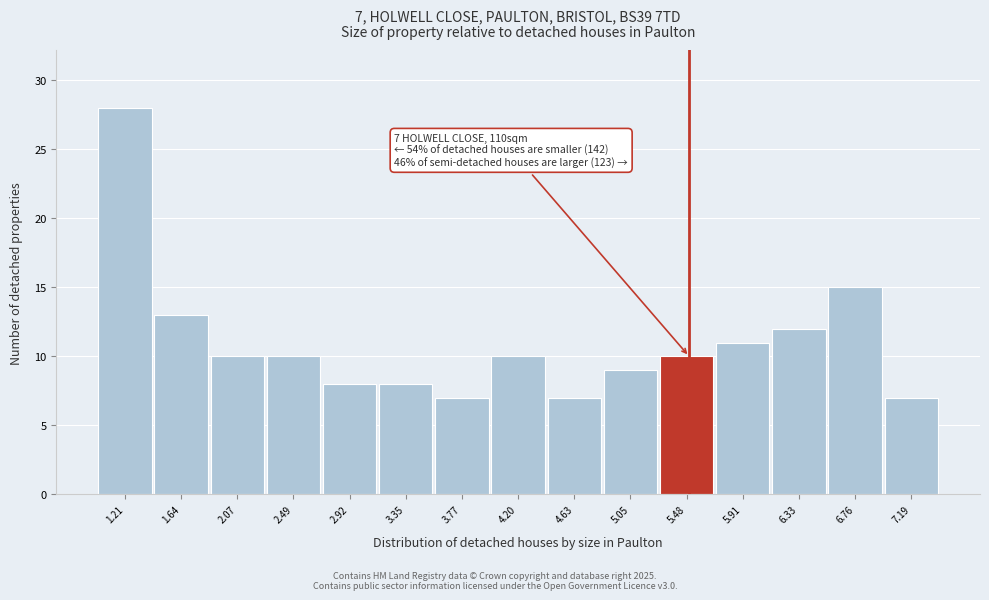

Over which range of the x-axis is the bar tallest?

1.00 to 1.45